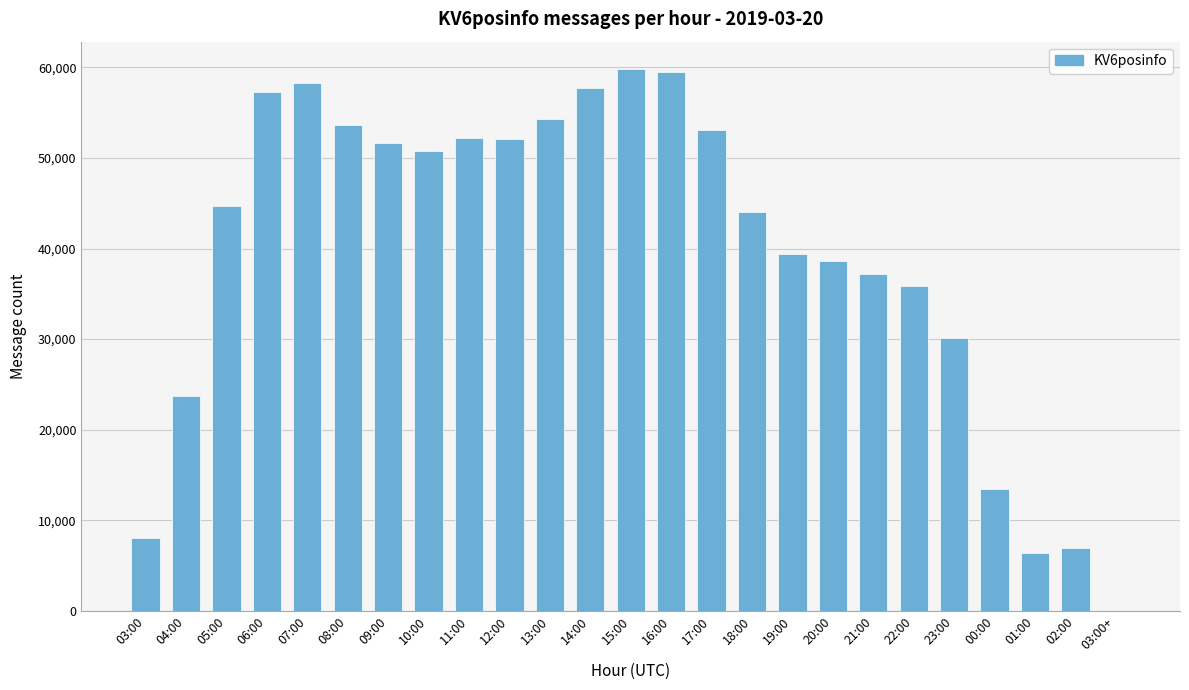

What is the maximum value shown in the chart?

59847